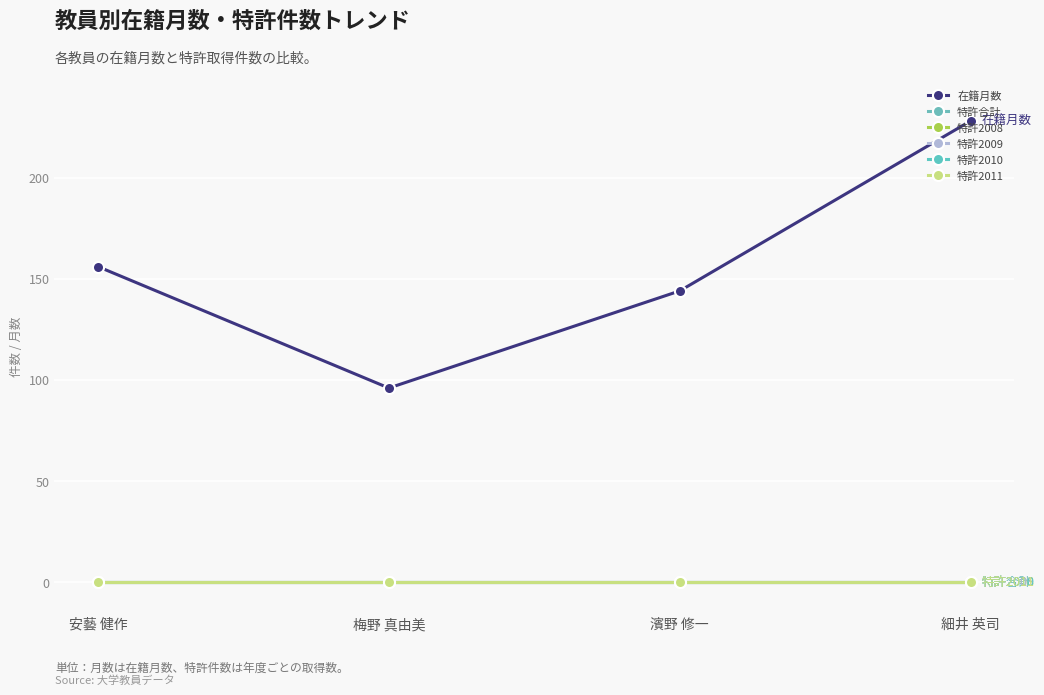

Where does the 在籍月数 series first go above 156?

細井 英司